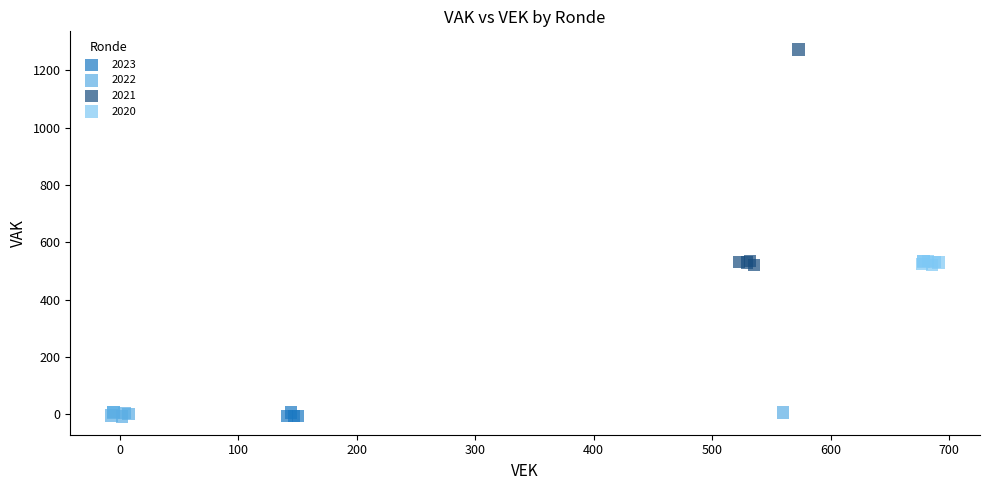

Which series has the widest spread of Y values?

2021